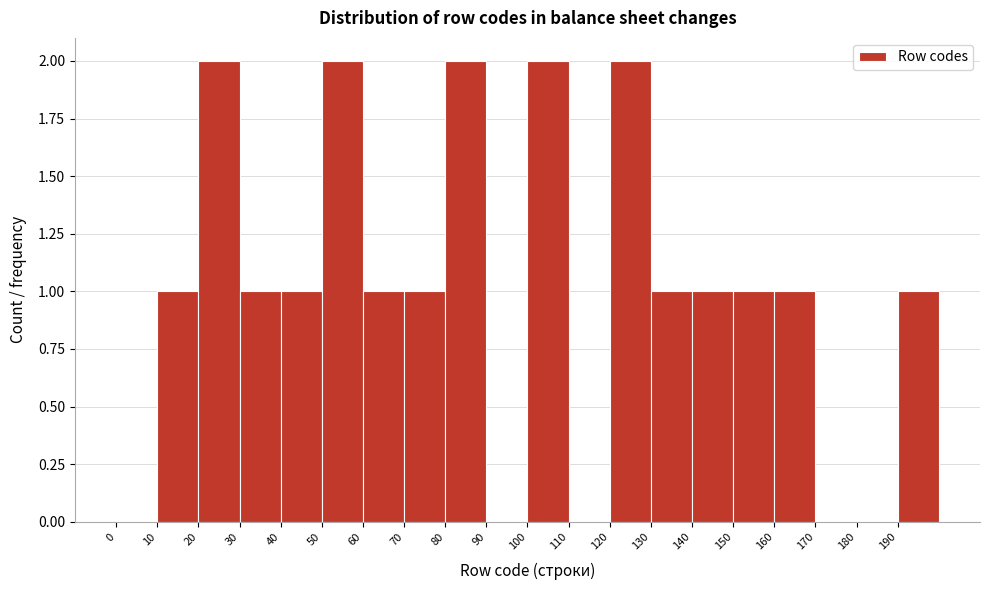

Reading left to right, transcribe this chart: for each bar, give the range it covers on the x-axis and its height. The values are not printed on the chart, so give them approximately, as read against the axis.

0 to 10: 0
10 to 20: 1
20 to 30: 2
30 to 40: 1
40 to 50: 1
50 to 60: 2
60 to 70: 1
70 to 80: 1
80 to 90: 2
90 to 100: 0
100 to 110: 2
110 to 120: 0
120 to 130: 2
130 to 140: 1
140 to 150: 1
150 to 160: 1
160 to 170: 1
170 to 180: 0
180 to 190: 0
190 to 200: 1